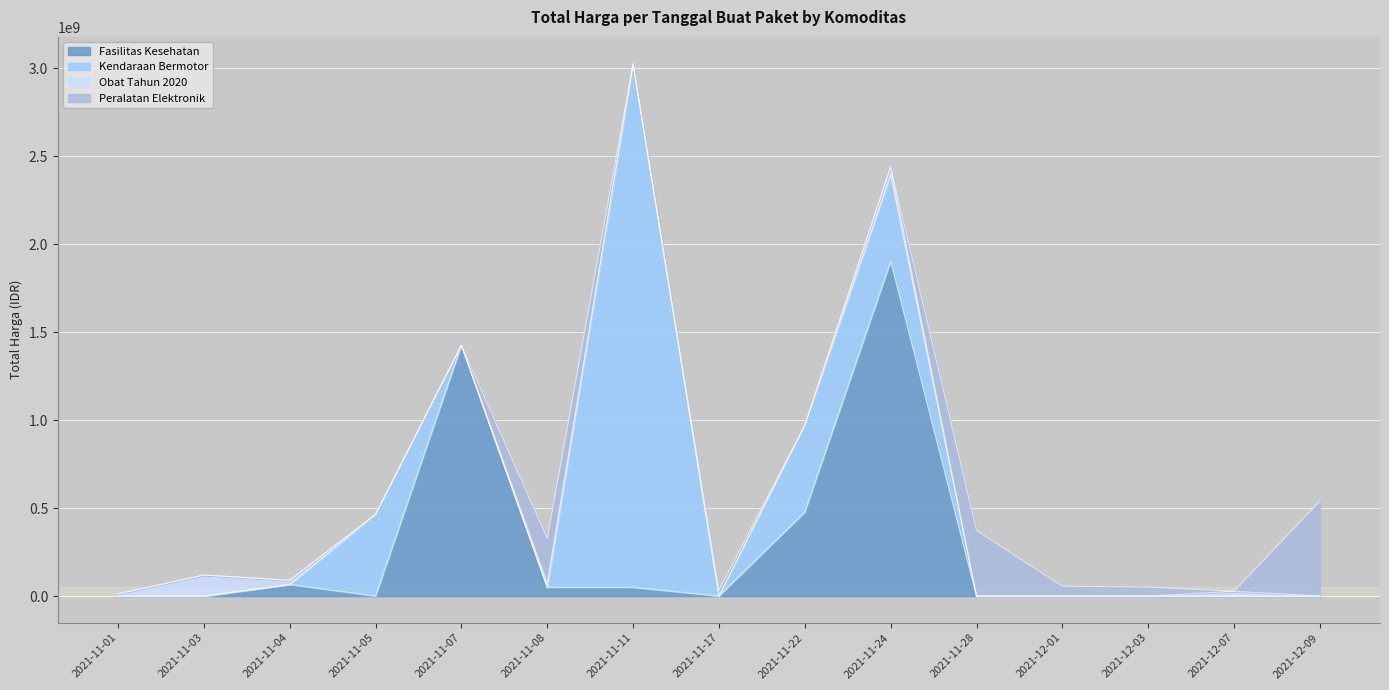

What is the label of the 11th point from the left?

2021-11-28